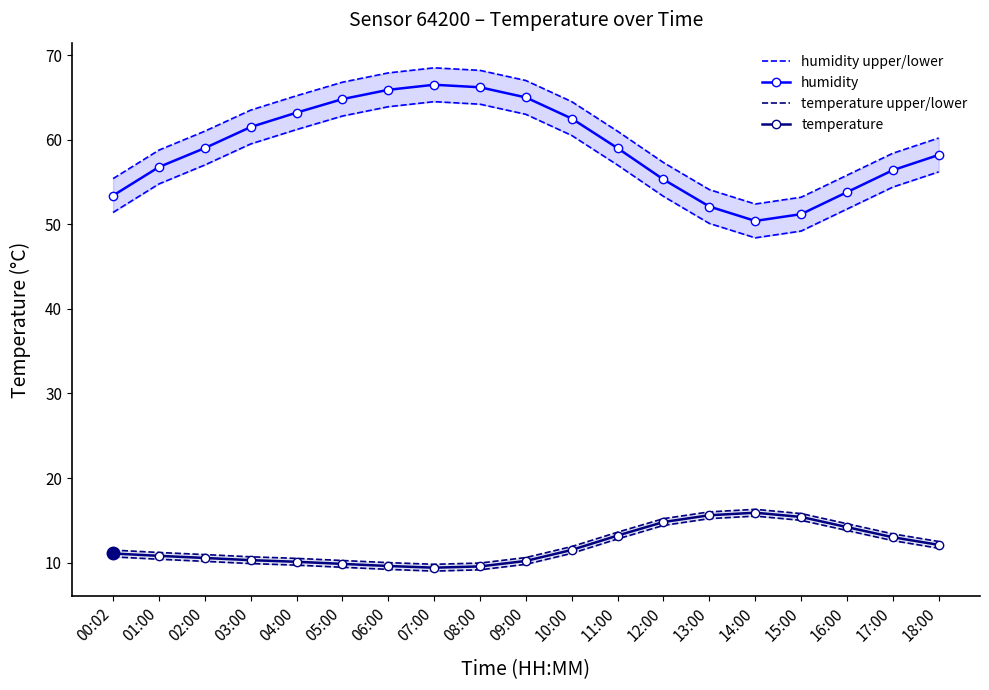

At 12:00, list the series in order from smallest to largest.

temperature, temperature upper/lower, humidity, humidity upper/lower